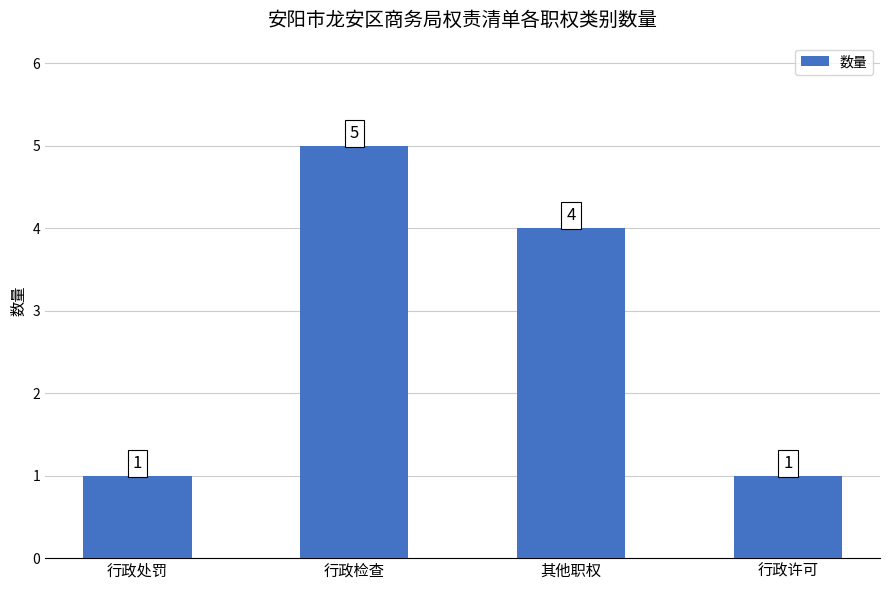

Reading right to left, transcribe all the data shown in this chart.

1	4	5	1